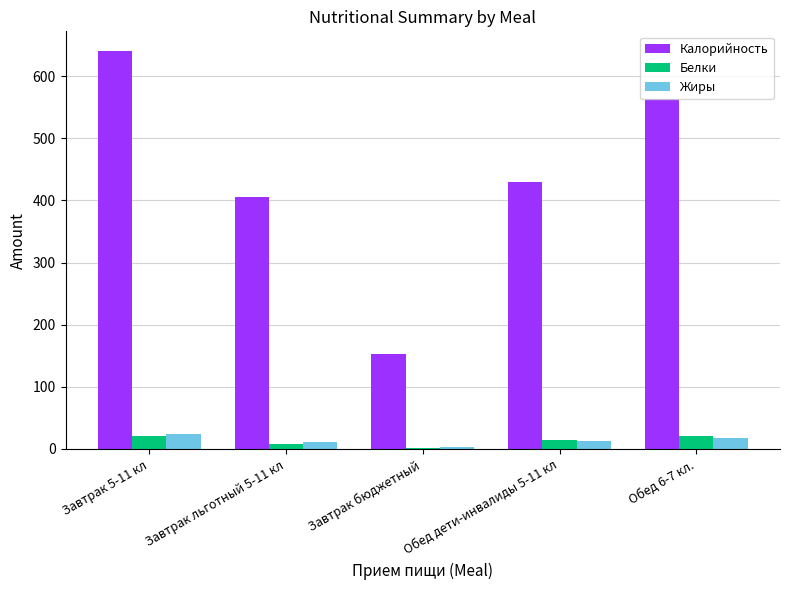

What is the sum of all Калорийность values?

2193.6